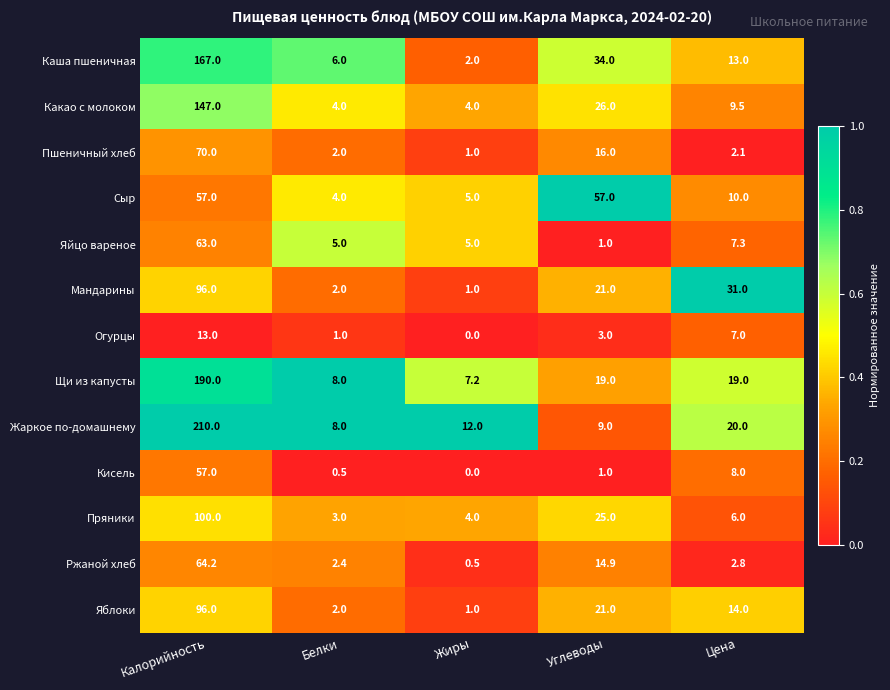

True or false: Огурцы has a value of 2.8 at Цена.

False